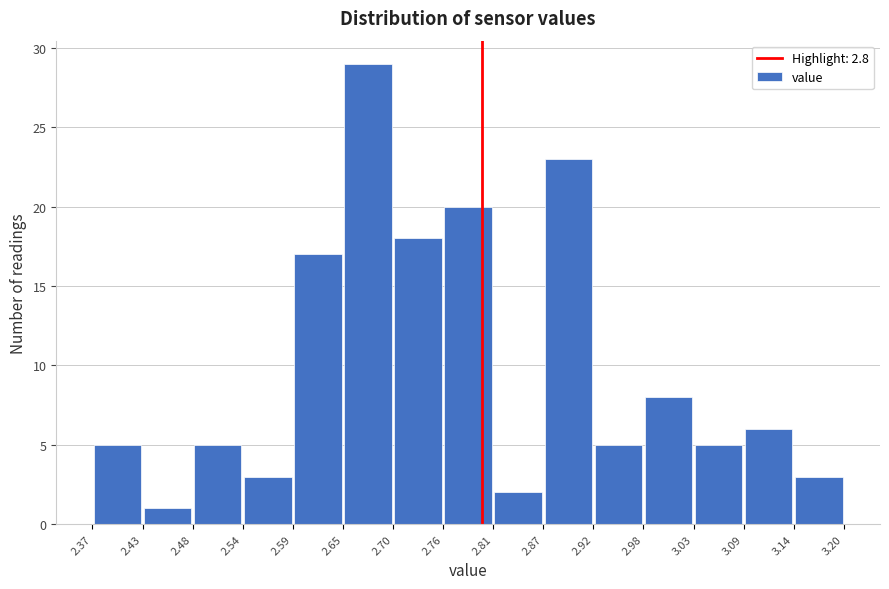

What is the height of the bar covering 2.81 to 2.87 on the x-axis? The values are not printed on the chart, so give them approximately, as read against the axis.

2